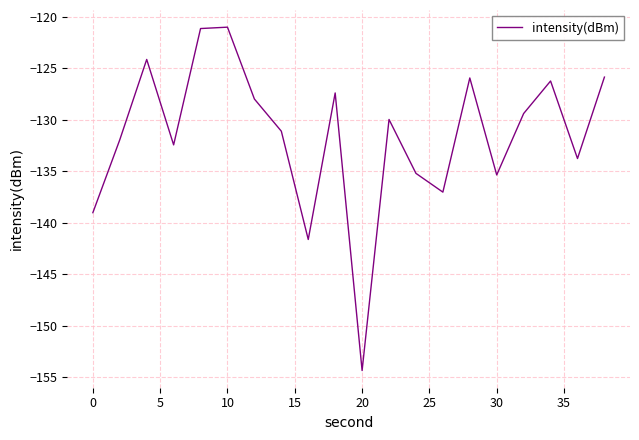

How many values are below -129?

12